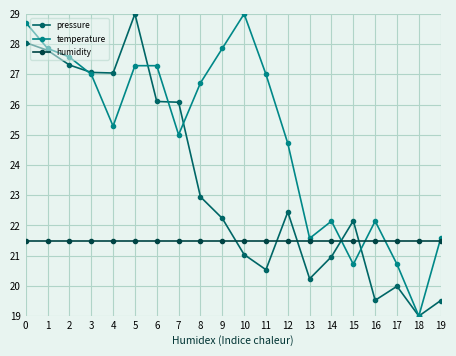

What is the value of the temperature point at the 1st from the left?

28.7